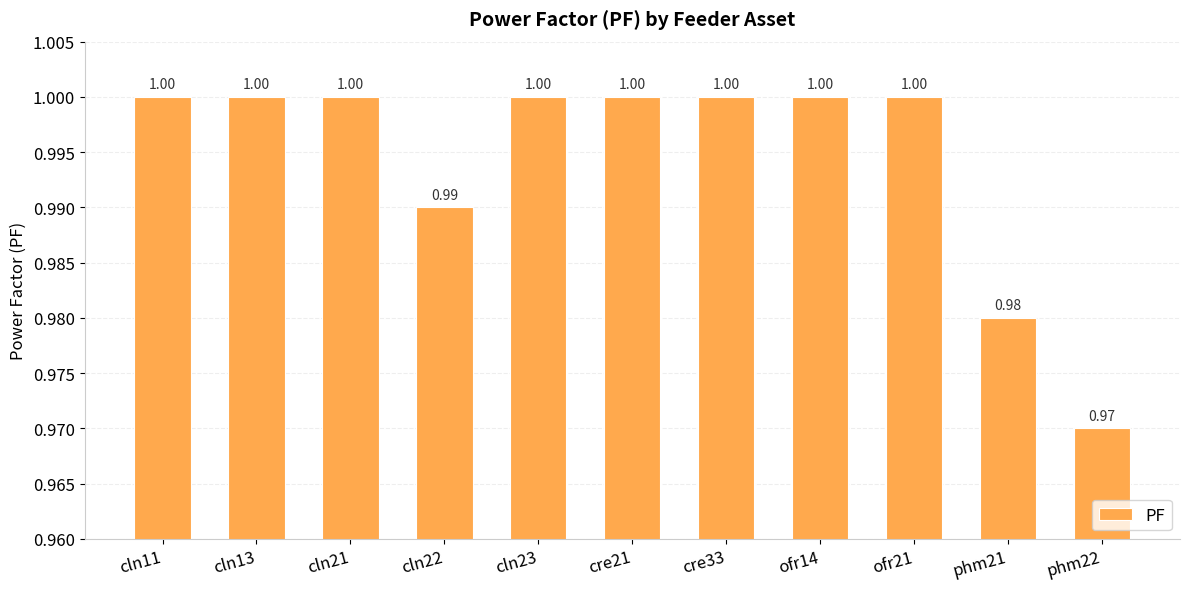

At which category does the chart reach its minimum across all series?

phm22